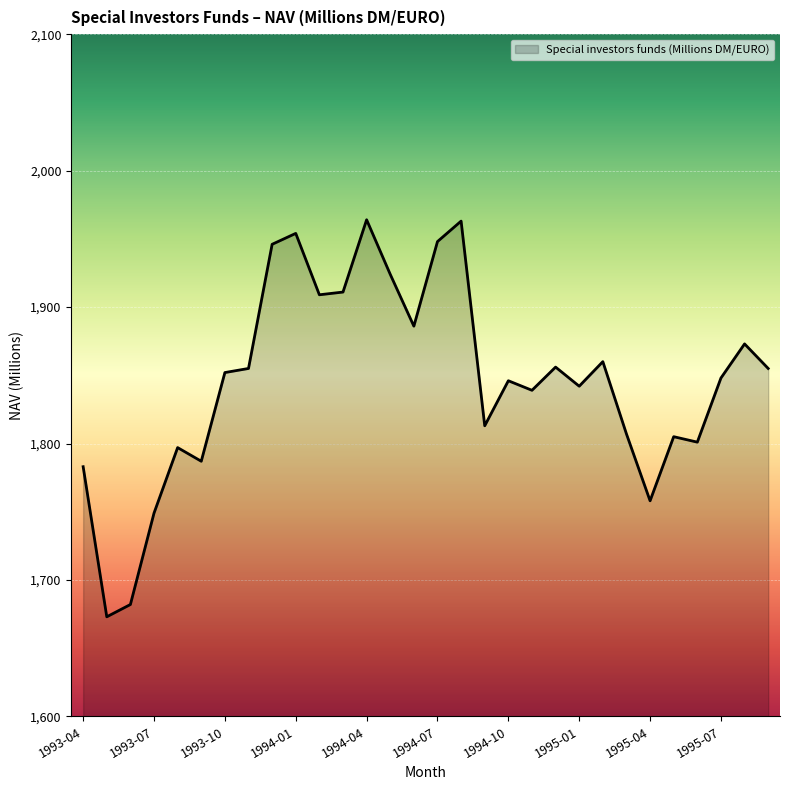

What is the minimum value shown in the chart?

1673